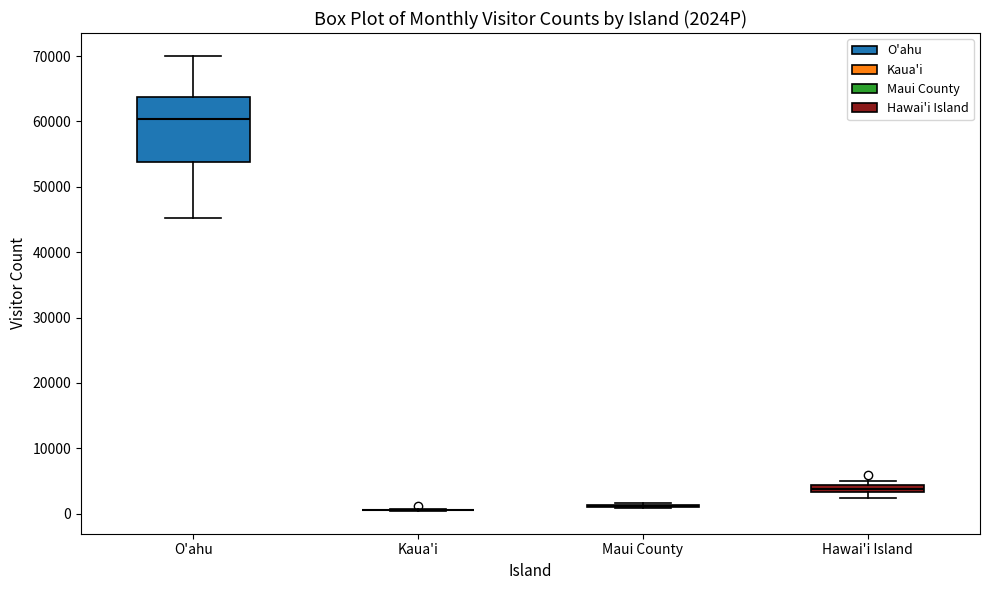

Which box is the tallest, from its lower edge to its upper edge?

O'ahu